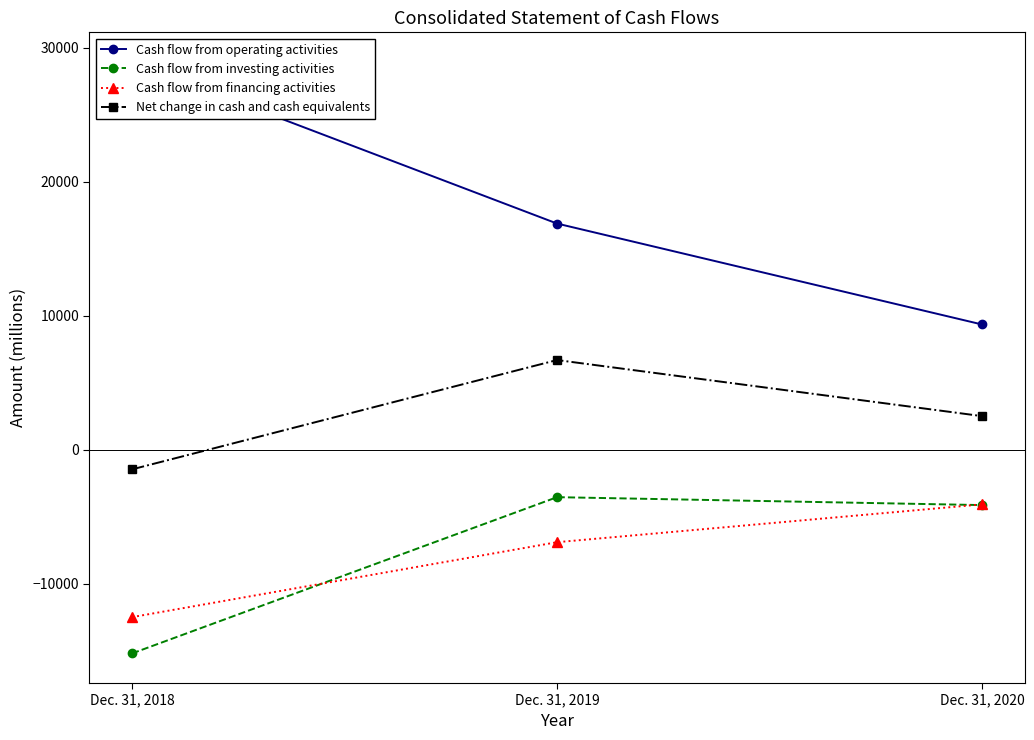

True or false: Cash flow from operating activities has a value of 28933 at Dec. 31, 2018.

True